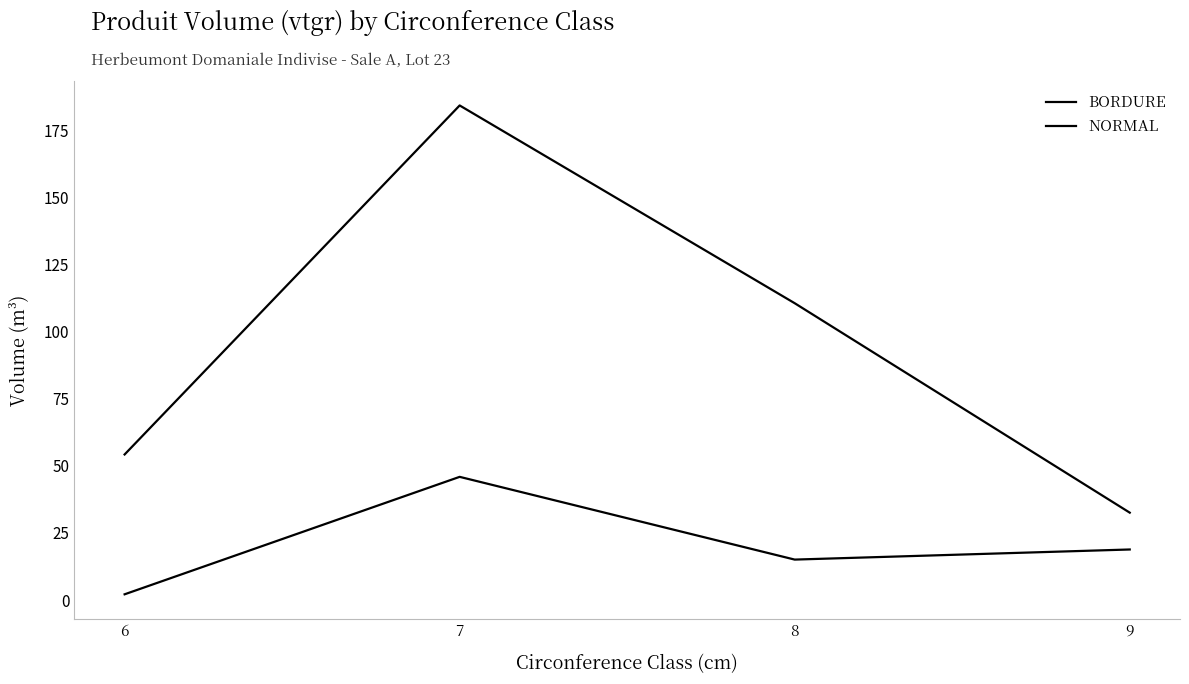

How many series are shown in this chart?

2